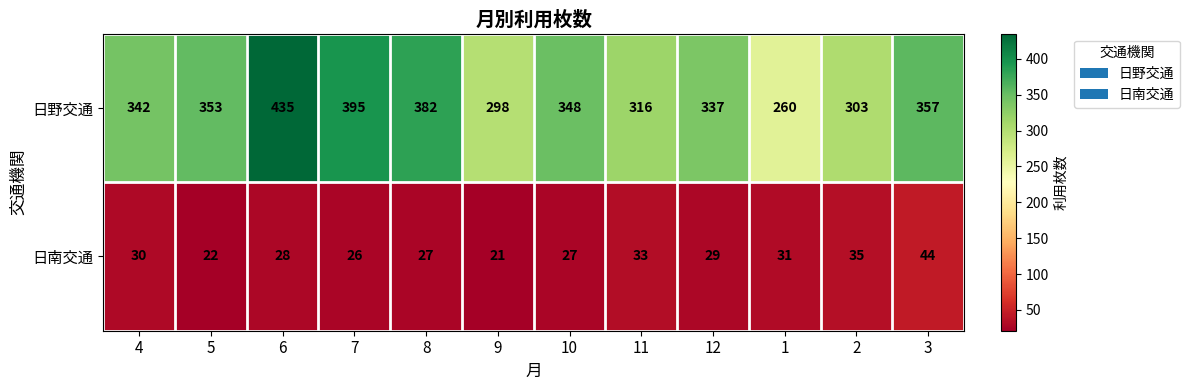

Between 9 and 10, which series saw the biggest shift?

日野交通